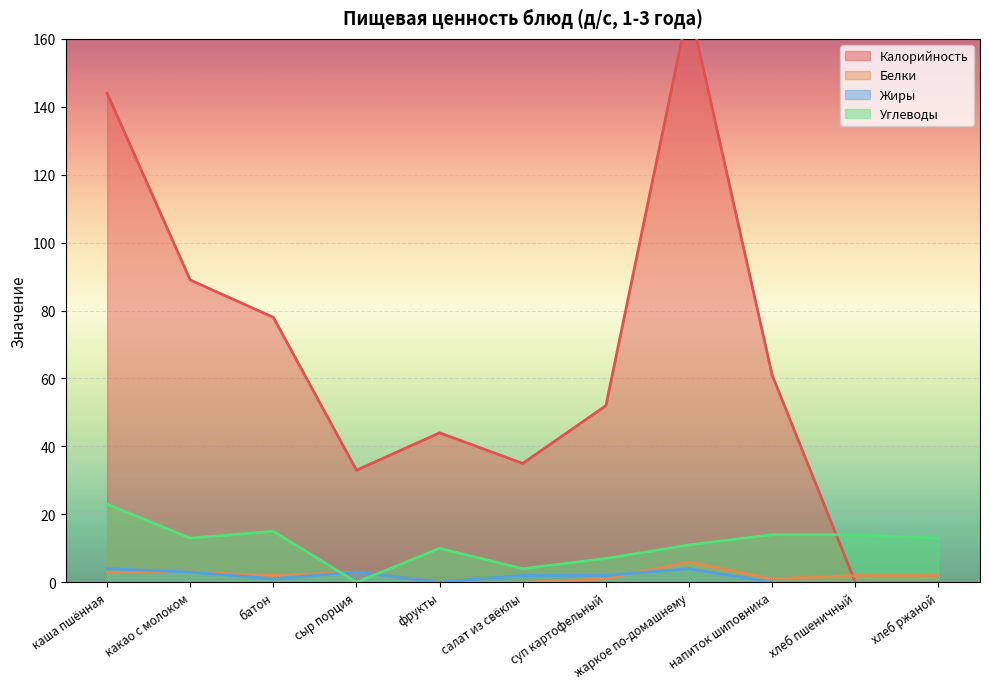

Between каша пшённая and напиток шиповника, which series saw the biggest shift?

Калорийность